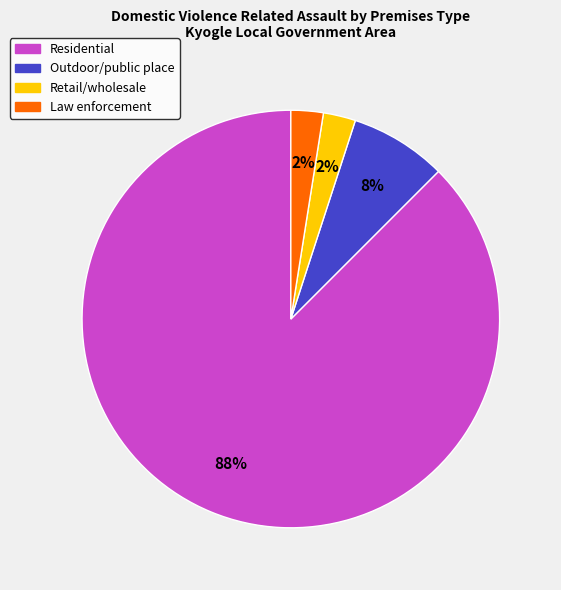

What is the ratio of the value at Retail/wholesale to the value at Law enforcement?

1.0